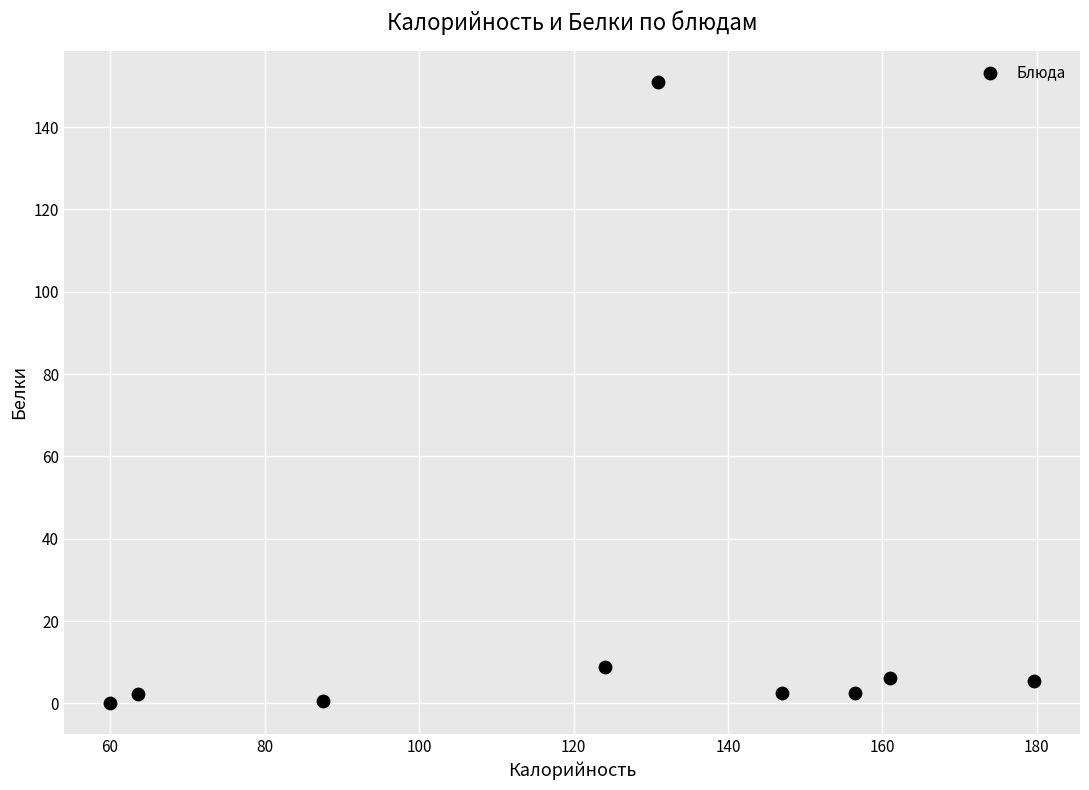

What Y value in the scatter plot is closest to 75?

8.9